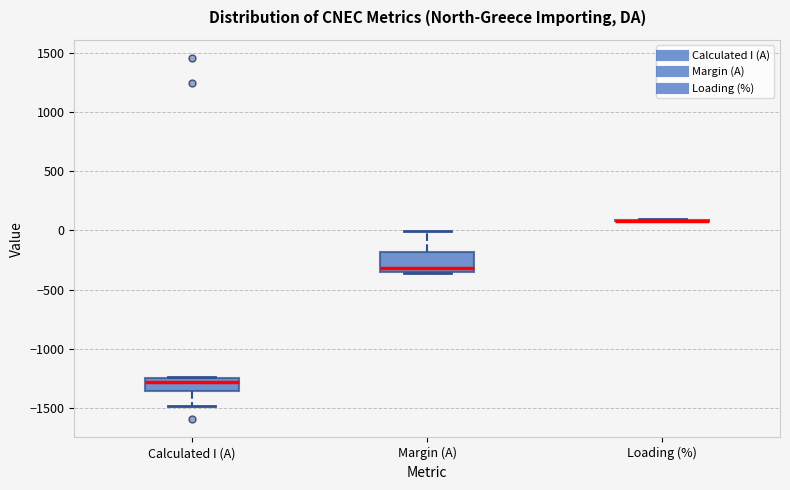

Which box is the tallest, from its lower edge to its upper edge?

Margin (A)